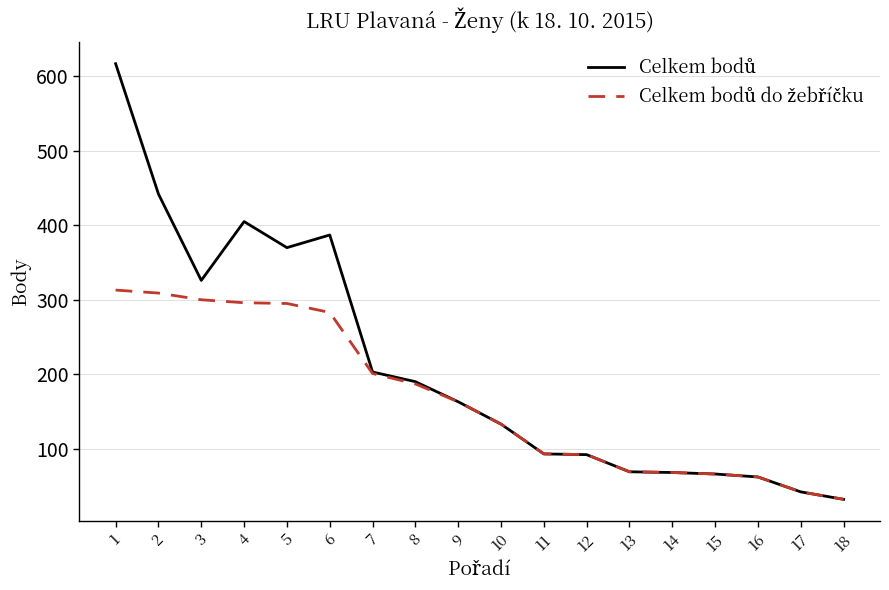

What is the greatest value displayed?

617